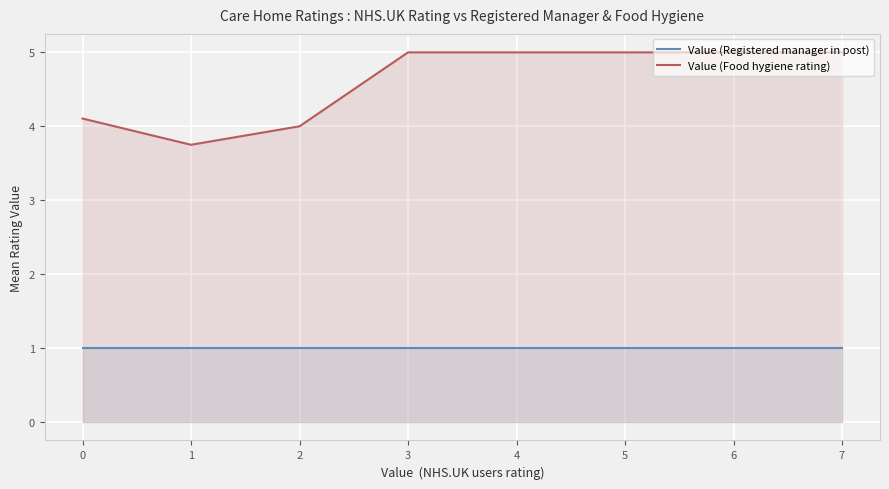

True or false: Value (Food hygiene rating) and Value (Registered manager in post) intersect in this chart.

False